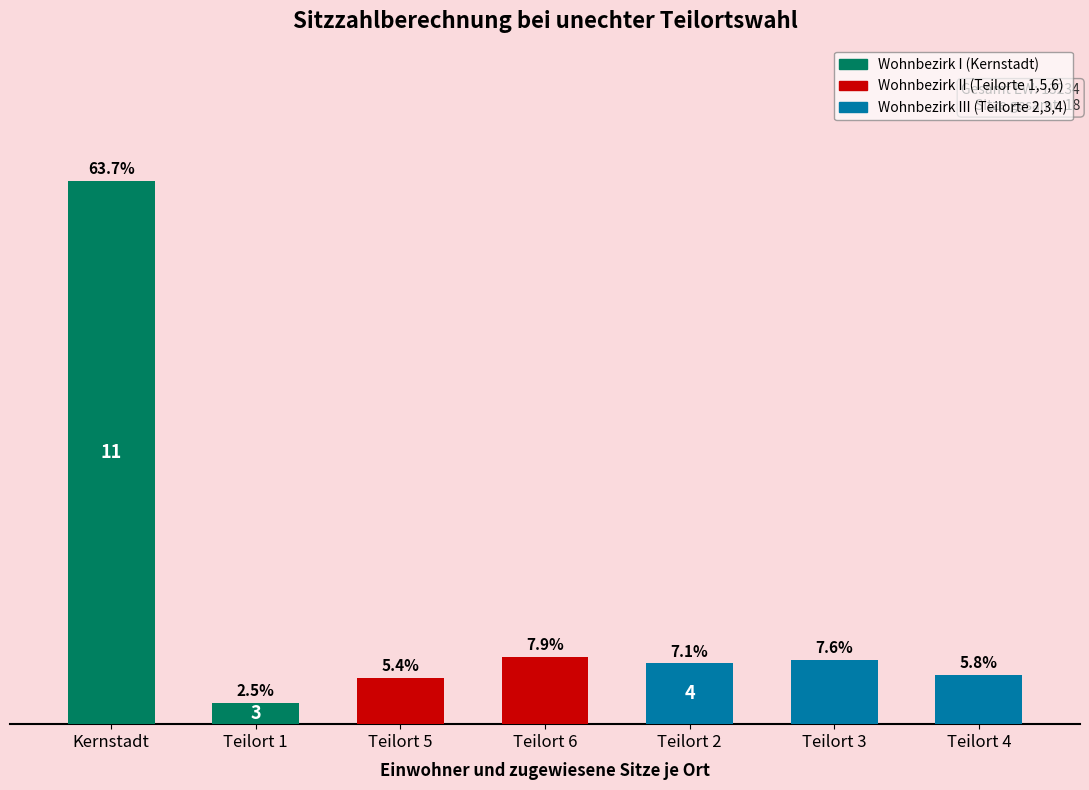

Are the bars horizontal?

No